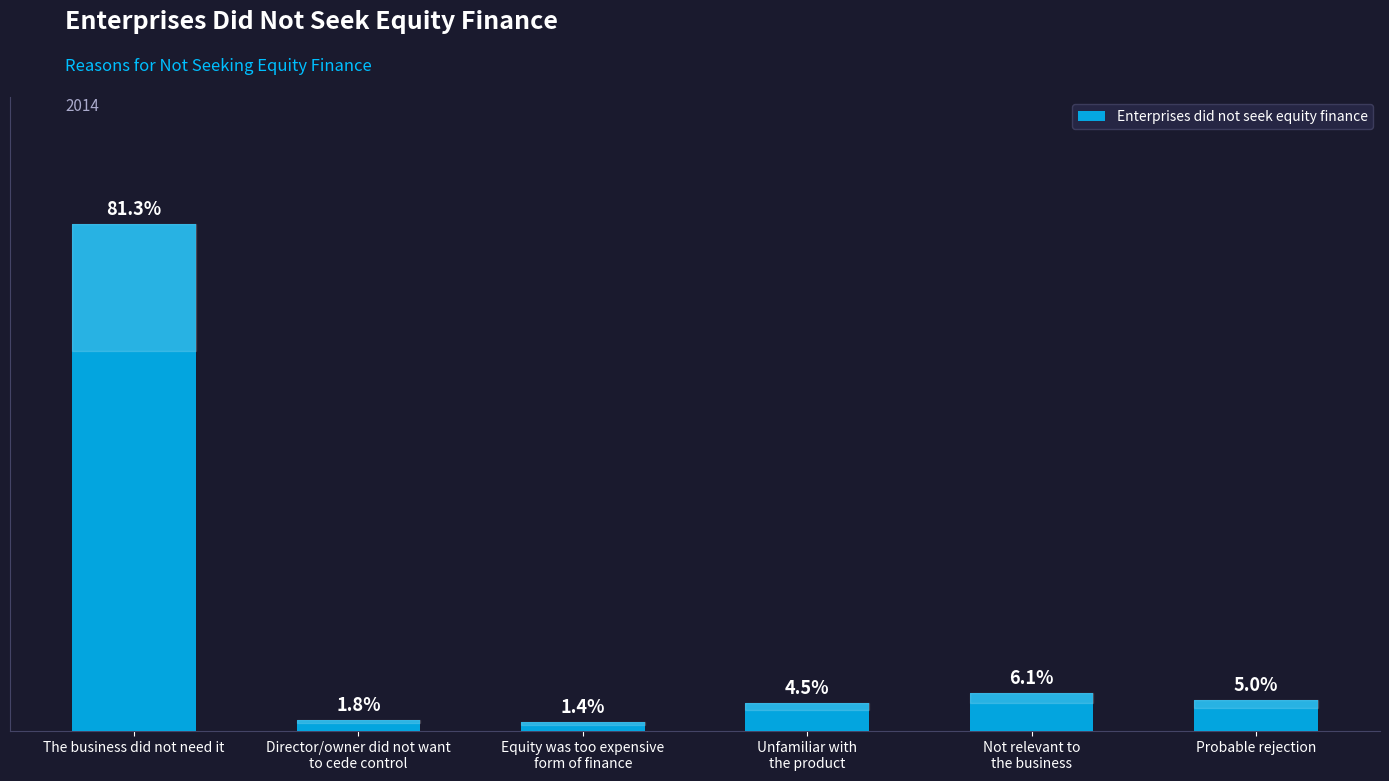

At which label does the data first exceed 5?

The business did not need it